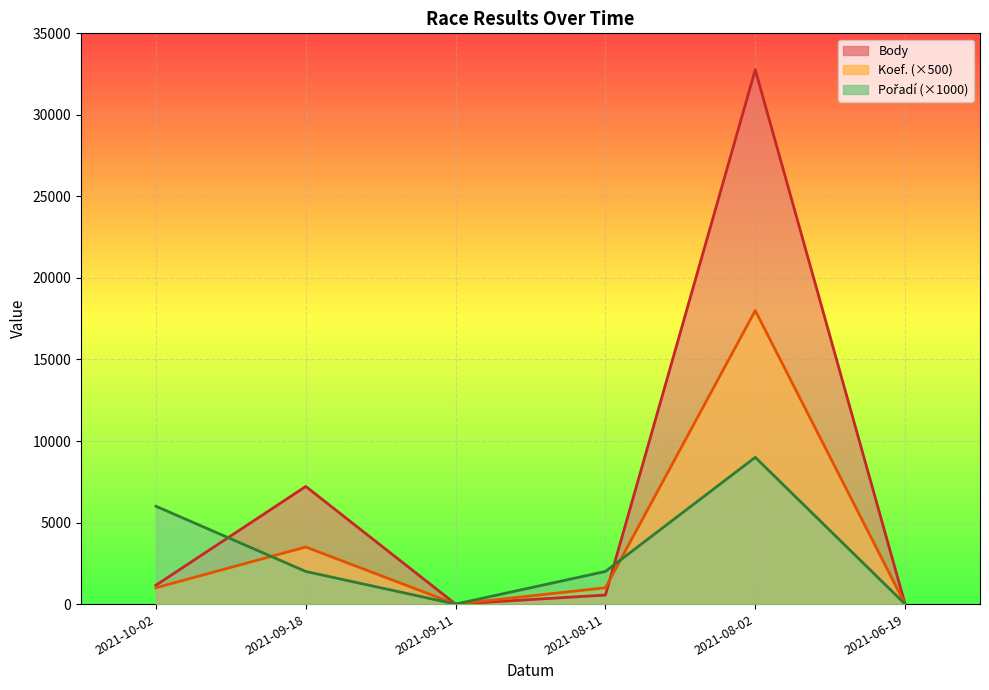

At how many categories does at least one series exceed 24913?

1